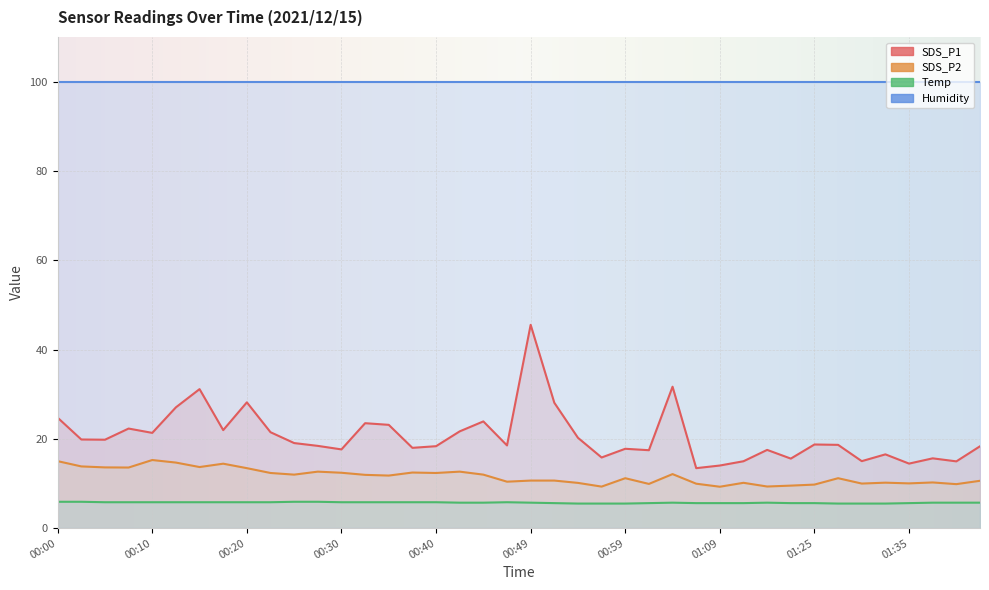

Which series has the largest range (max minus min)?

SDS_P1